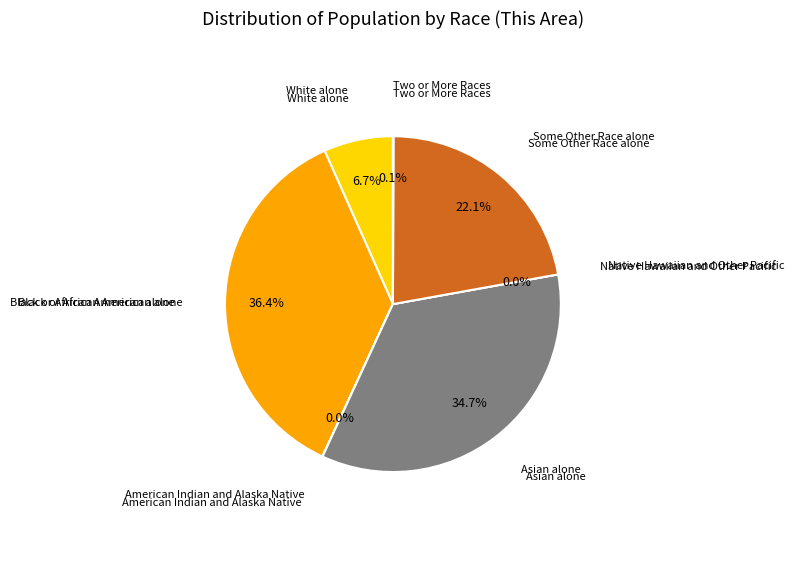

To the nearest percent, what is the difference between the Black or African American alone and Asian alone slice percentages?

2%